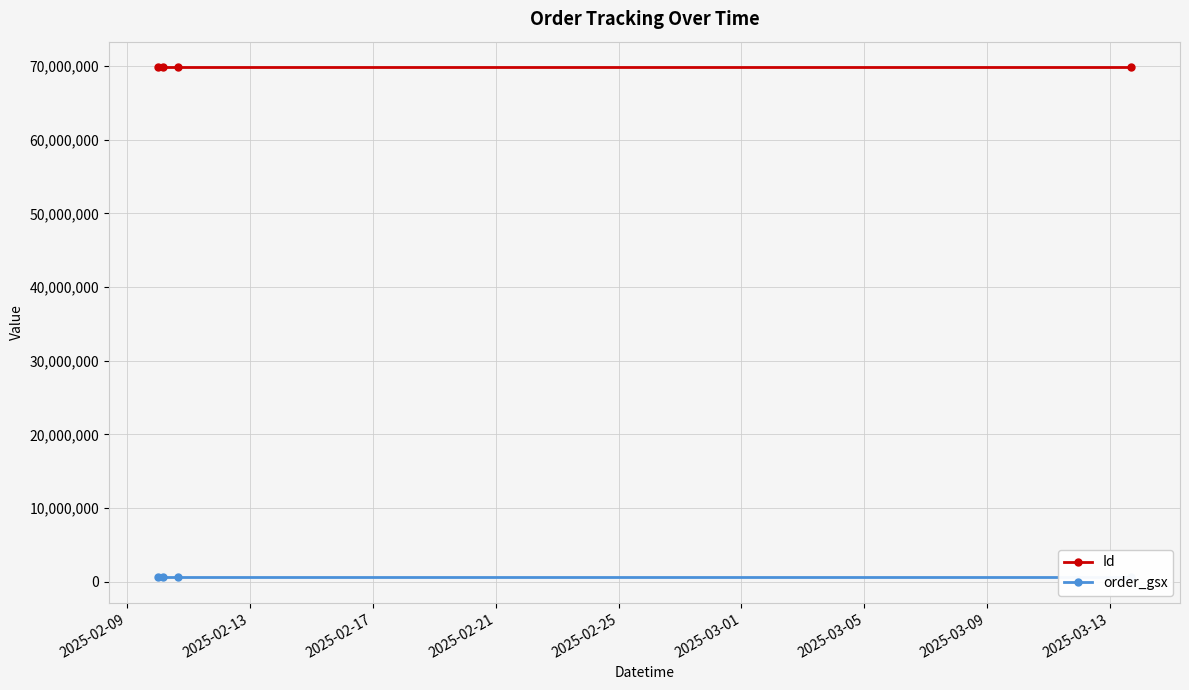

Rank the series by their average value, from lowest to highest.

order_gsx, Id